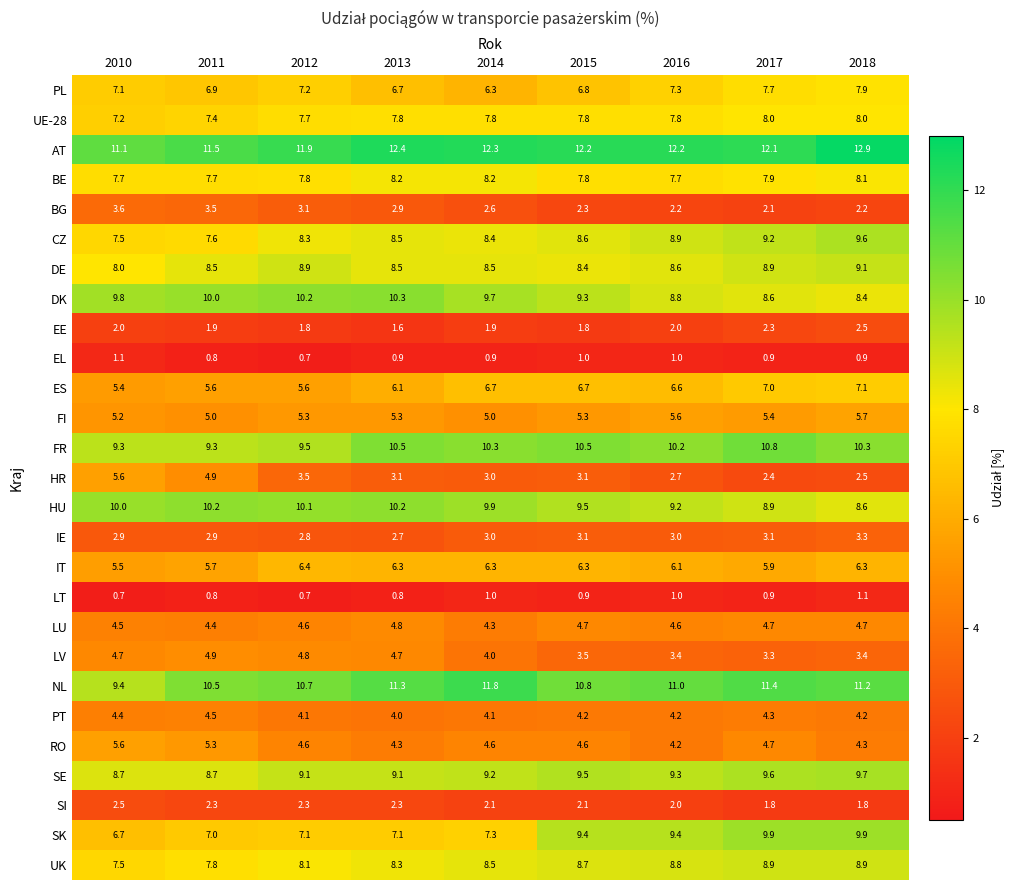

True or false: AT has a value of 17.0 at 2013.

False